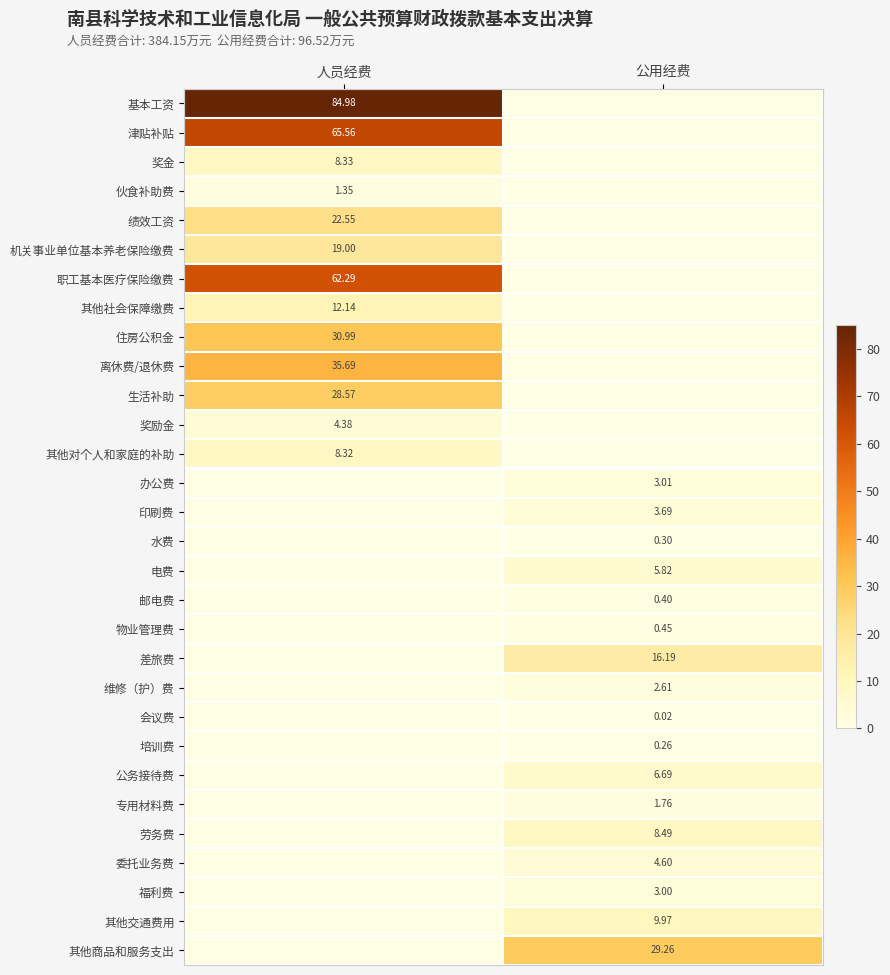

What is the maximum value shown in the chart?

85.0